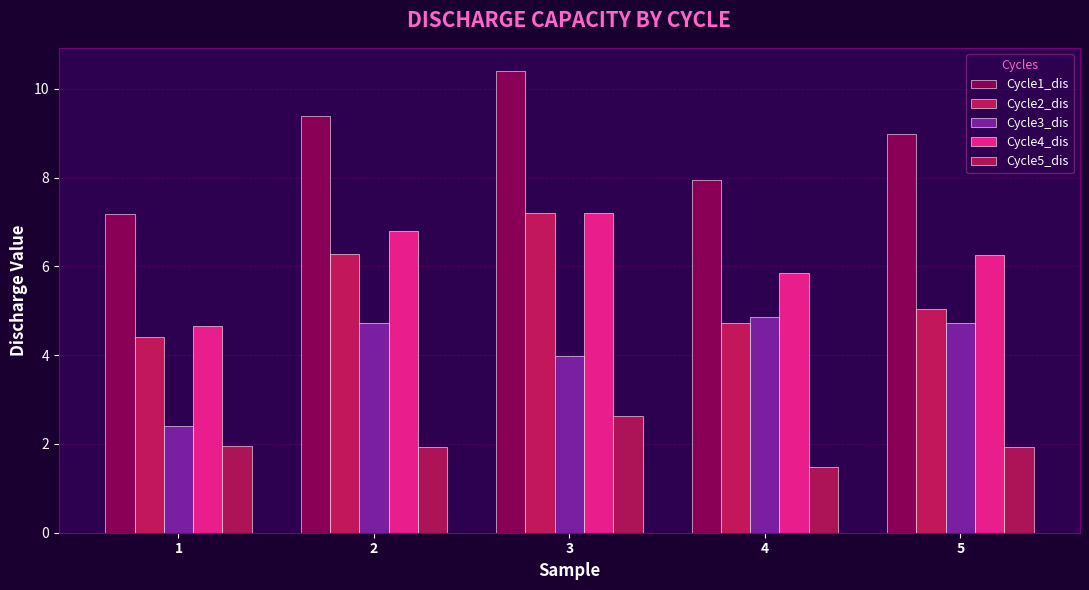

True or false: Cycle2_dis has a value of 5.0 at 5.

True